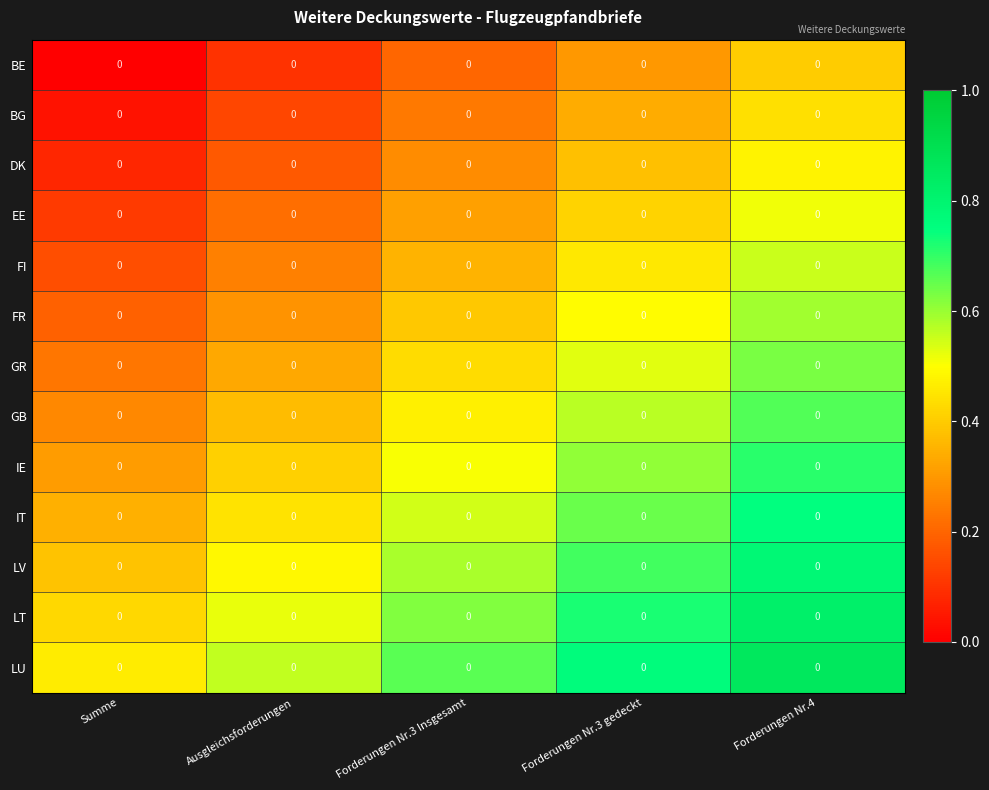

What is the difference between the maximum and minimum values in the LU series?

0.4